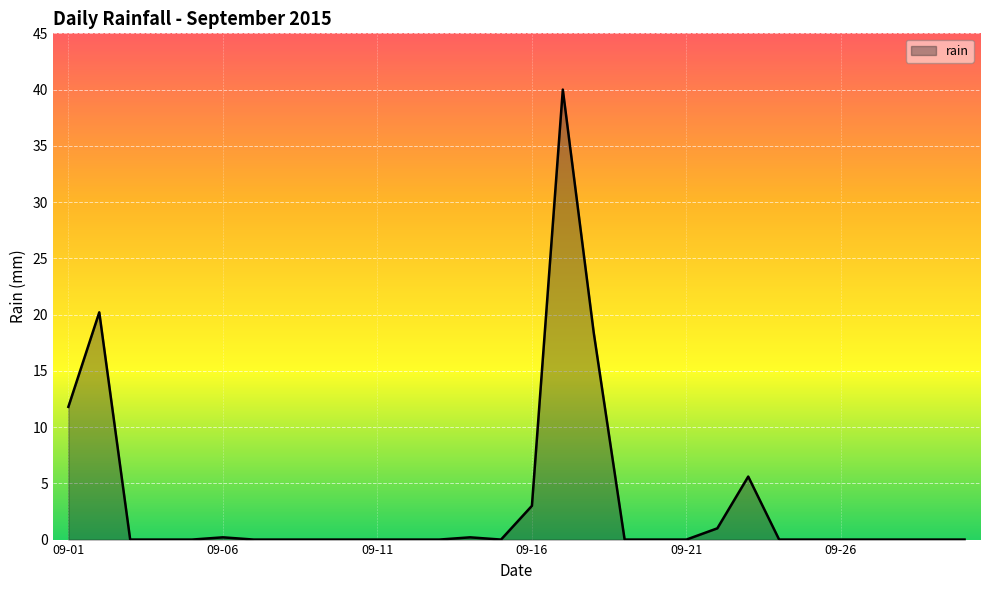

What is the difference between the maximum and minimum values?

40.0